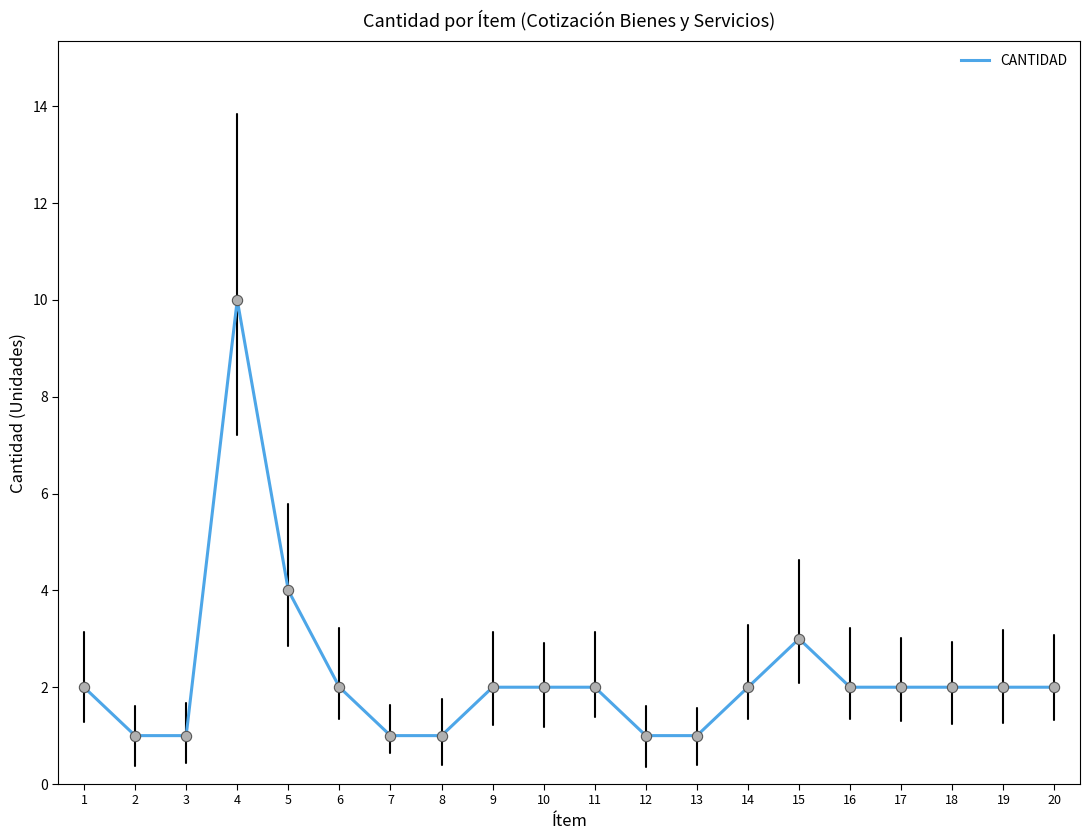

Approximately how many times larger is the value at 15 compared to 14?

1.5